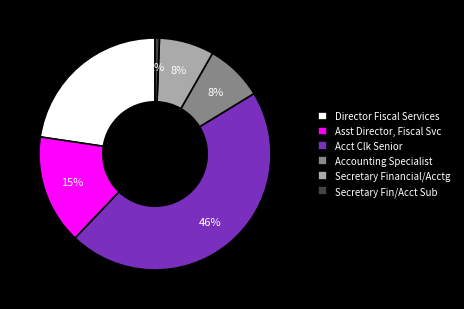

How many slices are in this pie chart?

6